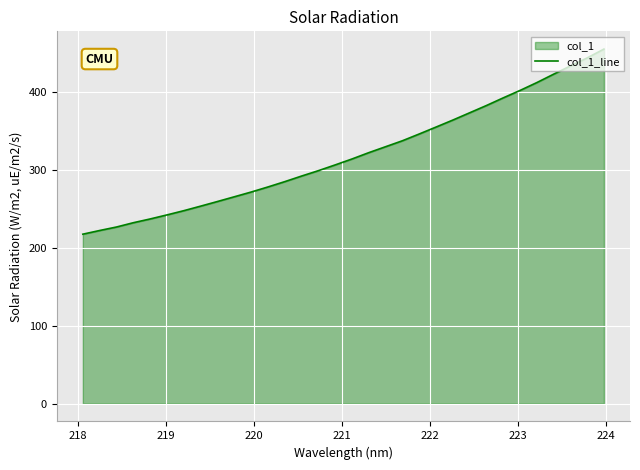

What is the minimum value shown in the chart?

217.7